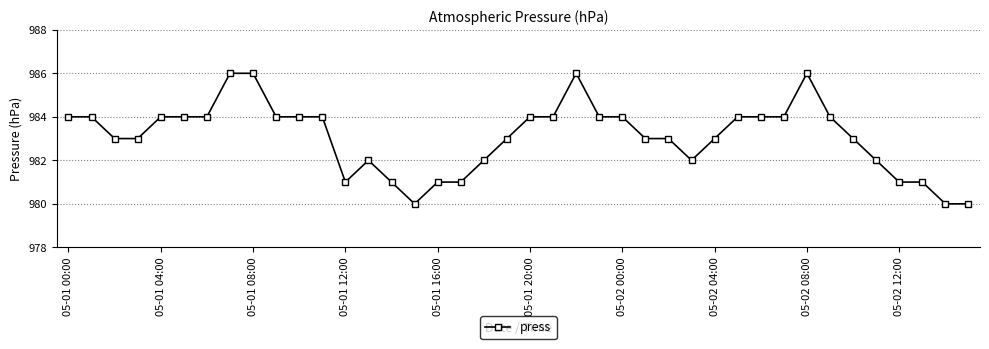

What is the smallest value displayed?

980